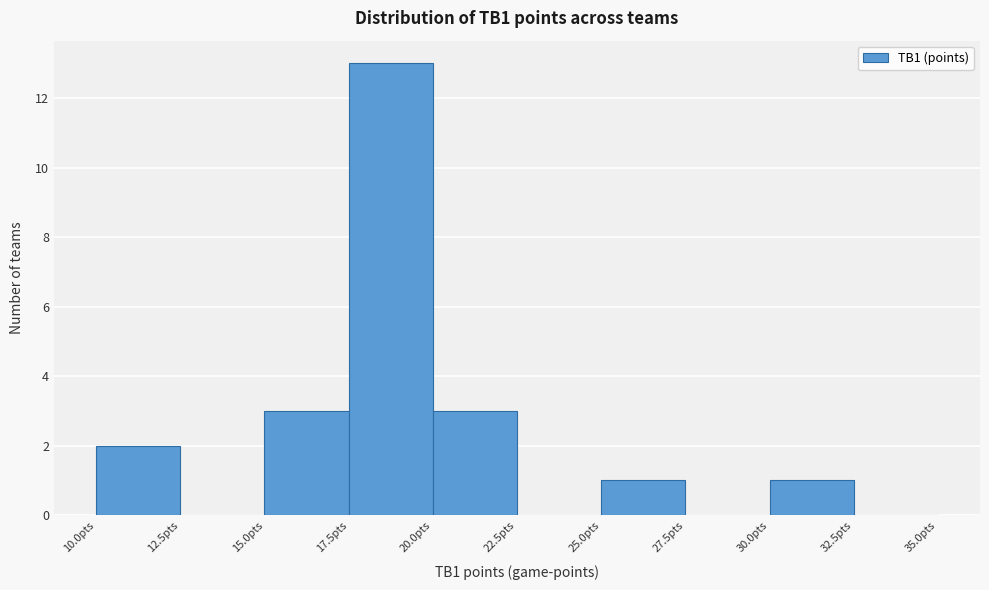

Which range on the x-axis has the tallest bar?

17.5 to 20.0